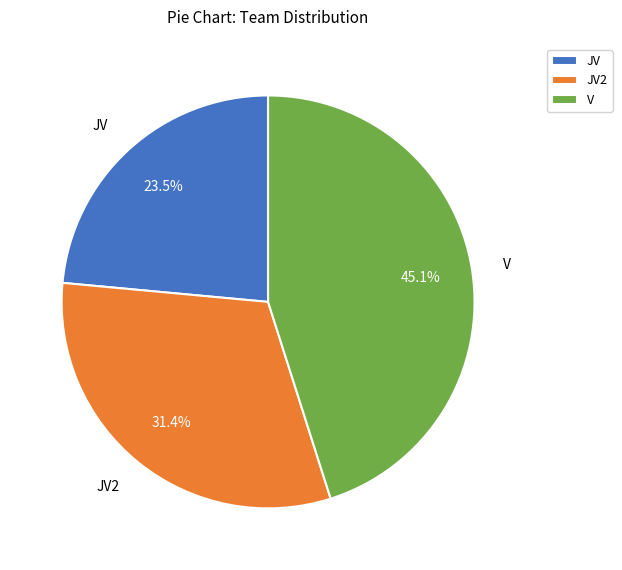

Do JV2 and V together represent more than half of the pie?

Yes